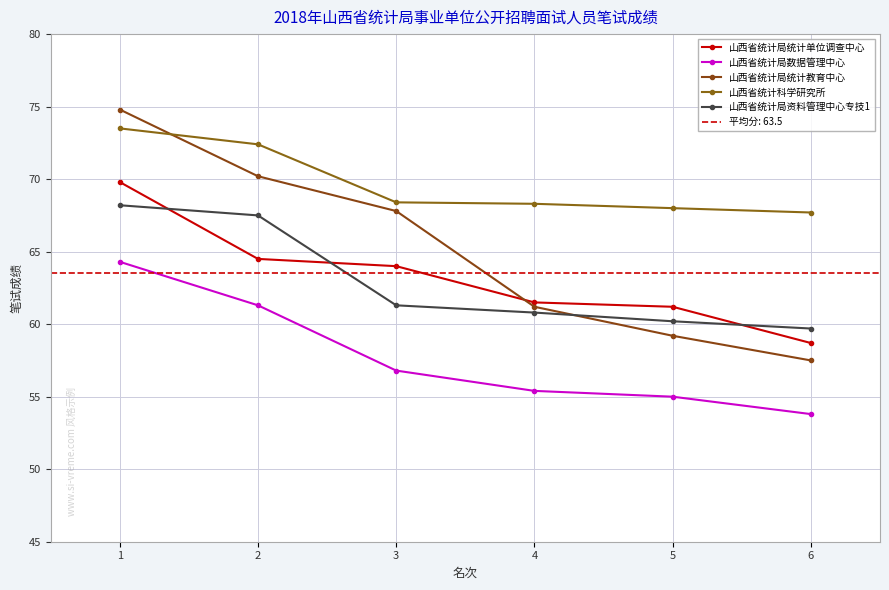

Is it true that 山西省统计局统计教育中心 equals 61.2 at 4?

True